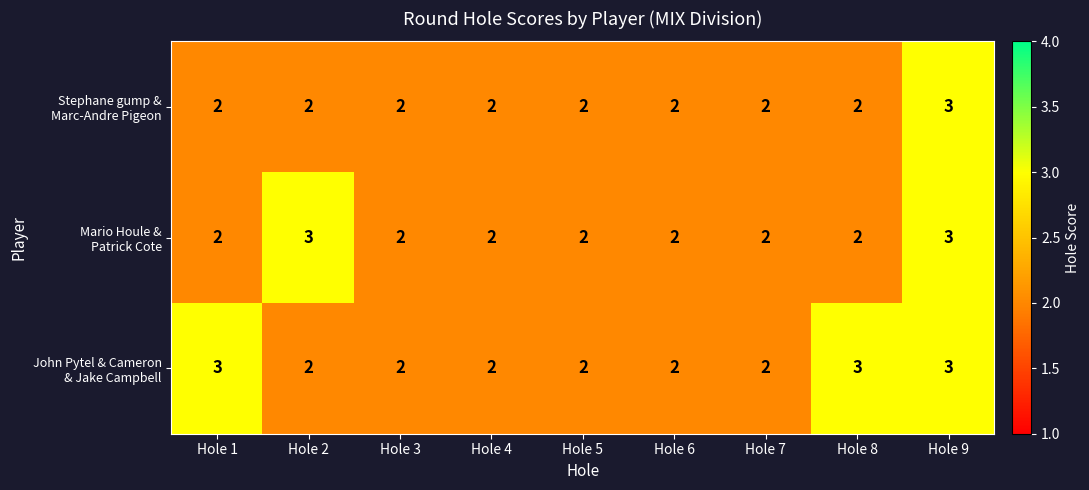

At which category is the sum across all series the highest?

Hole 9